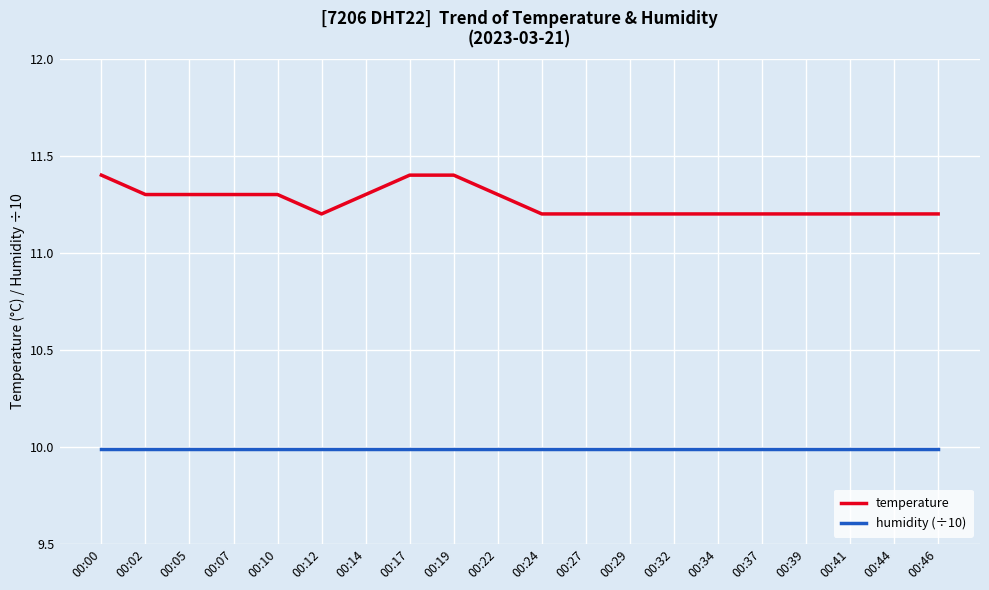

What is the minimum value shown in the chart?

10.0